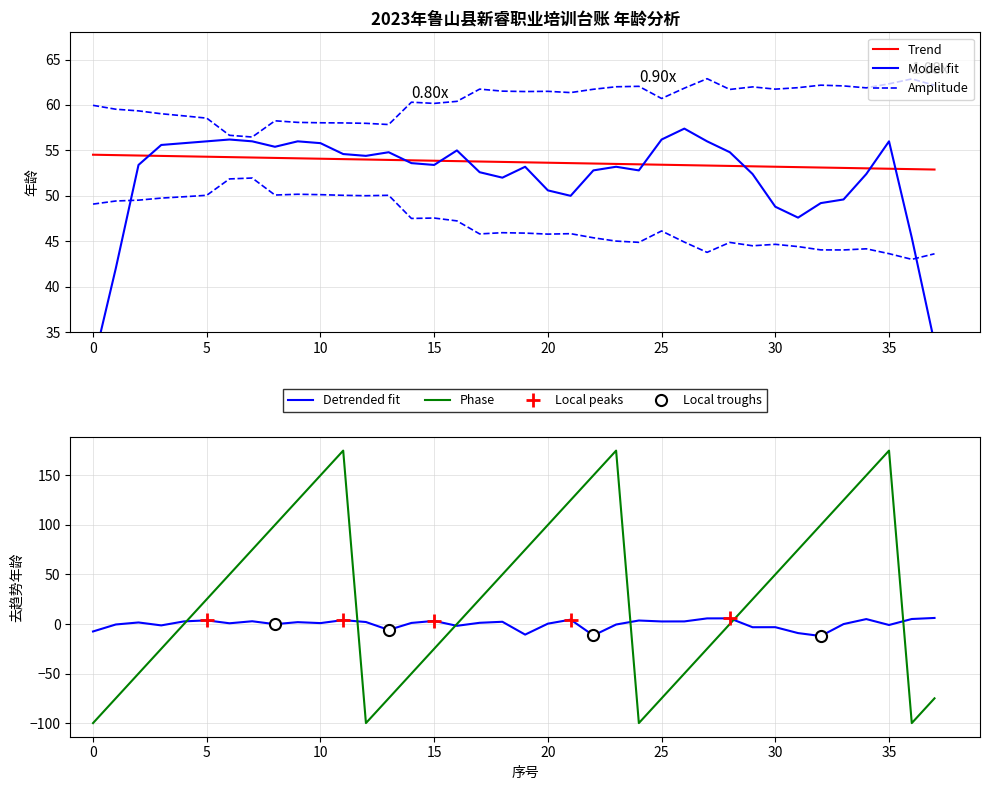

What is the smallest value displayed?

-12.1